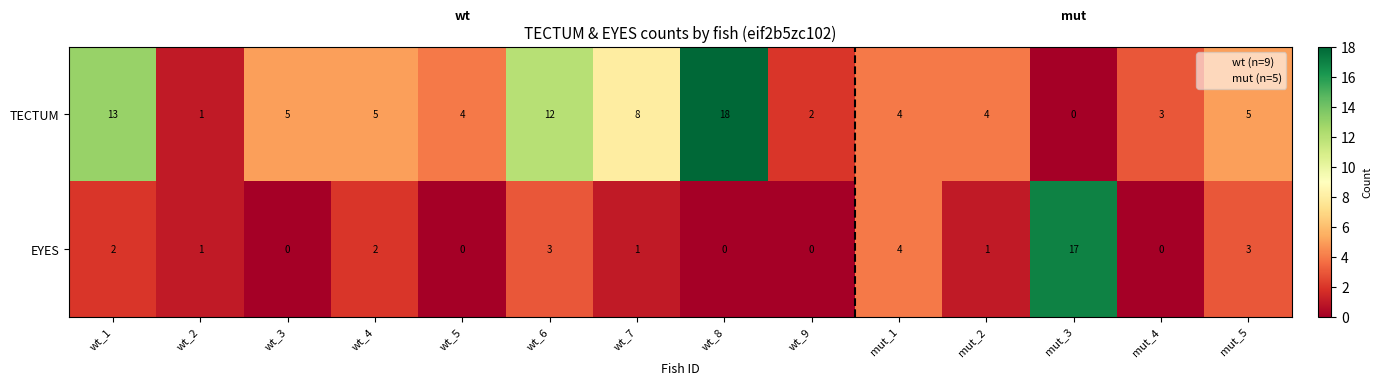

How many data points in EYES are less than 1?

5